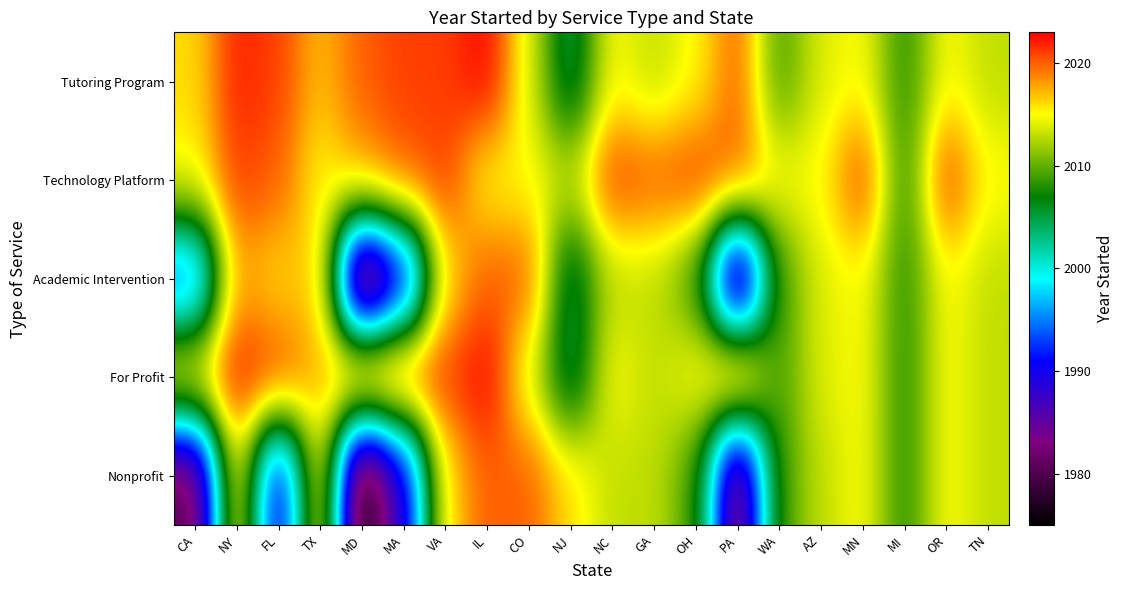

Reading left to right, what are all the values shown in this chart?

Tutoring Program: CA=2016	NY=2022	FL=2021	TX=2017	MD=2020	MA=2021	VA=2021	IL=2023	CO=2014	NJ=2004	NC=2015	GA=2013	OH=2015	PA=2020	WA=2009	AZ=2014	MN=2015	MI=2008	OR=2015	TN=2013
Technology Platform: CA=2015	NY=2021	FL=2020	TX=2015	MD=2018	MA=2020	VA=2021	IL=2015	CO=2015	NJ=2013	NC=2021	GA=2020	OH=2021	PA=2020	WA=2015	AZ=2015	MN=2021	MI=2008	OR=2021	TN=2015
Academic Intervention: CA=1993	NY=2018	FL=2016	TX=2017	MD=1975	MA=1988	VA=2016	IL=2020	CO=2020	NJ=2004	NC=2013	GA=2013	OH=2009	PA=1980	WA=2009	AZ=2014	MN=2015	MI=2008	OR=2015	TN=2013
For Profit: CA=2016	NY=2022	FL=2021	TX=2017	MD=2020	MA=2021	VA=2021	IL=2023	CO=2014	NJ=2004	NC=2015	GA=2013	OH=2015	PA=2020	WA=2009	AZ=2014	MN=2015	MI=2008	OR=2015	TN=2013
Nonprofit: CA=1980	NY=2016	FL=1988	TX=2016	MD=1975	MA=1988	VA=2016	IL=2020	CO=2020	NJ=2016	NC=2013	GA=2013	OH=2009	PA=1980	WA=2009	AZ=2013	MN=2015	MI=2008	OR=2015	TN=2013